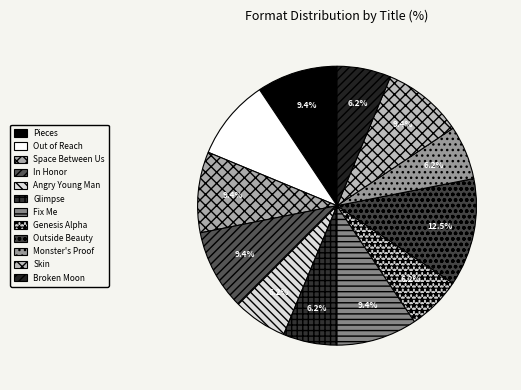

Does Angry Young Man account for over 50% of the chart?

No